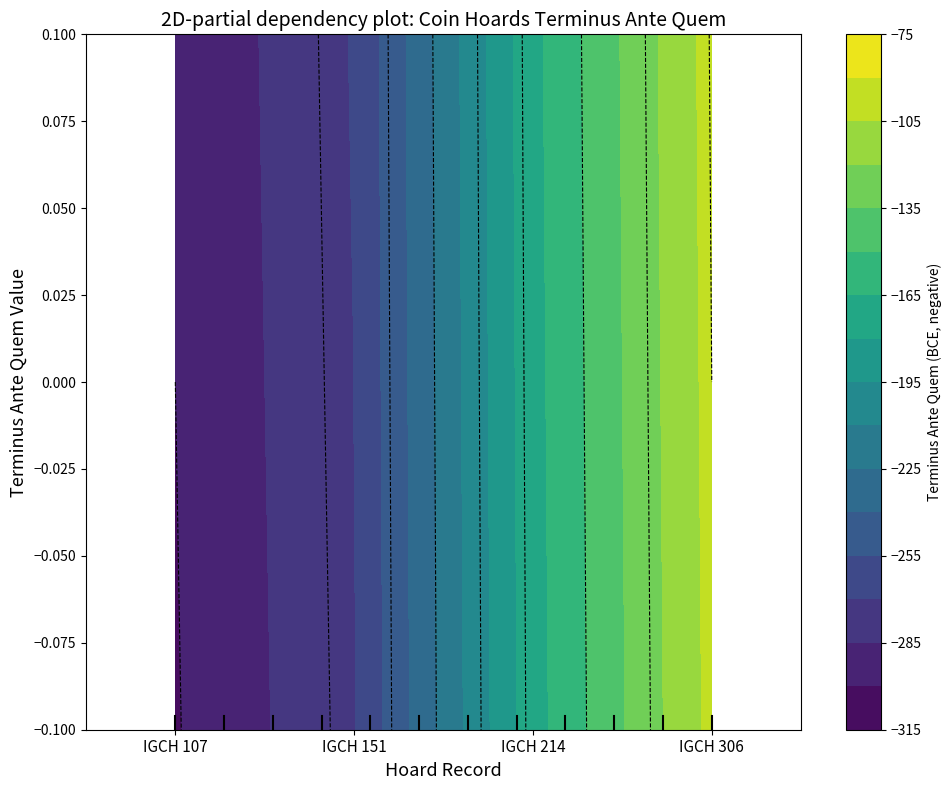

How many values are between -270 and -100?

3